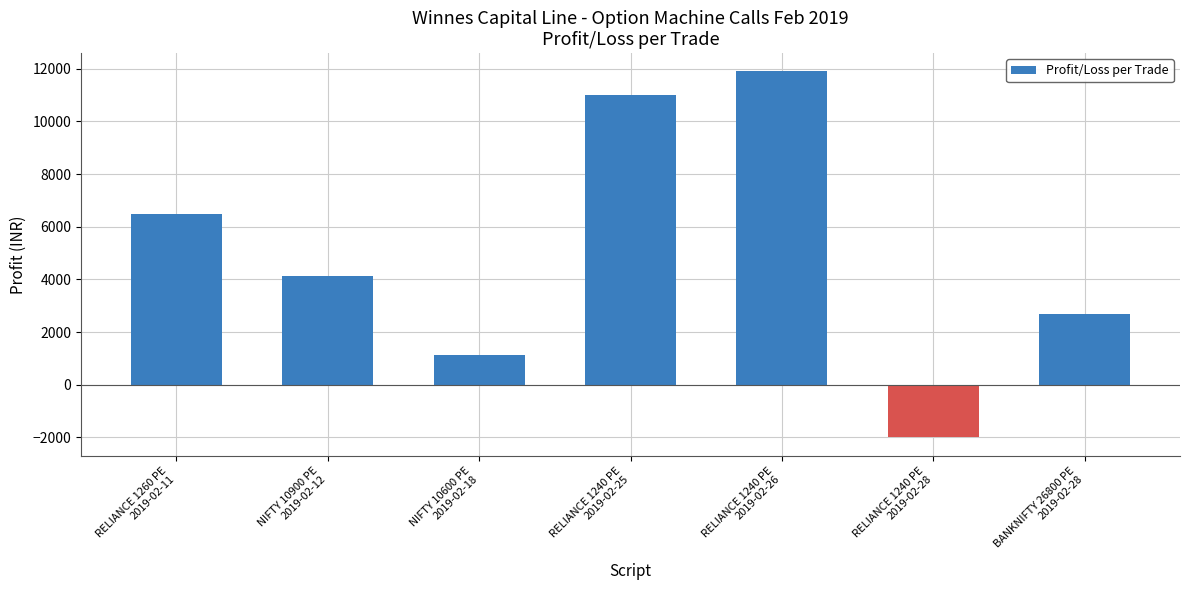

What is the difference between the values at RELIANCE 1240 PE
2019-02-28 and RELIANCE 1240 PE
2019-02-25?

13000